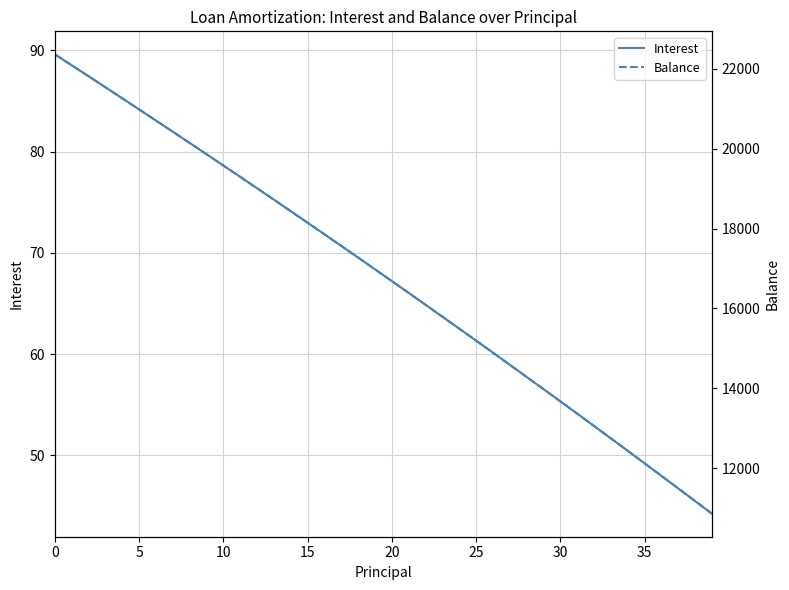

Which series has the largest total across all categories?

Balance